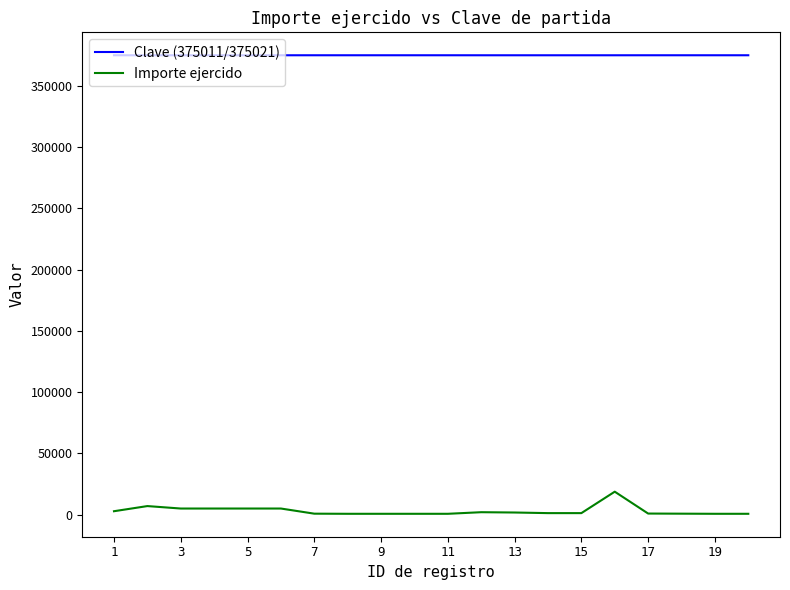

What is the difference between the maximum and minimum values in the Importe ejercido series?

18050